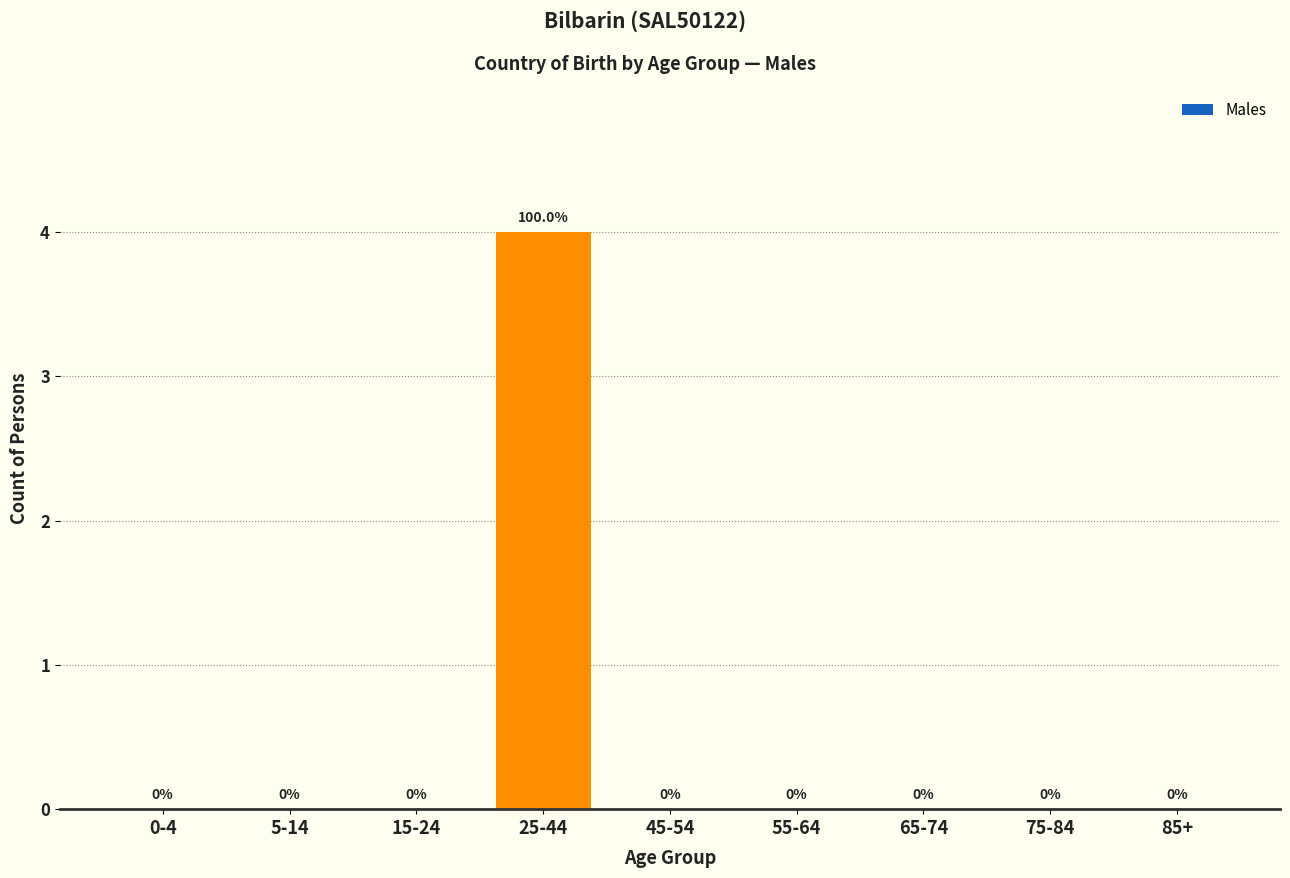

Reading left to right, extract all data points from this chart.

0-4=0	5-14=0	15-24=0	25-44=4	45-54=0	55-64=0	65-74=0	75-84=0	85+=0